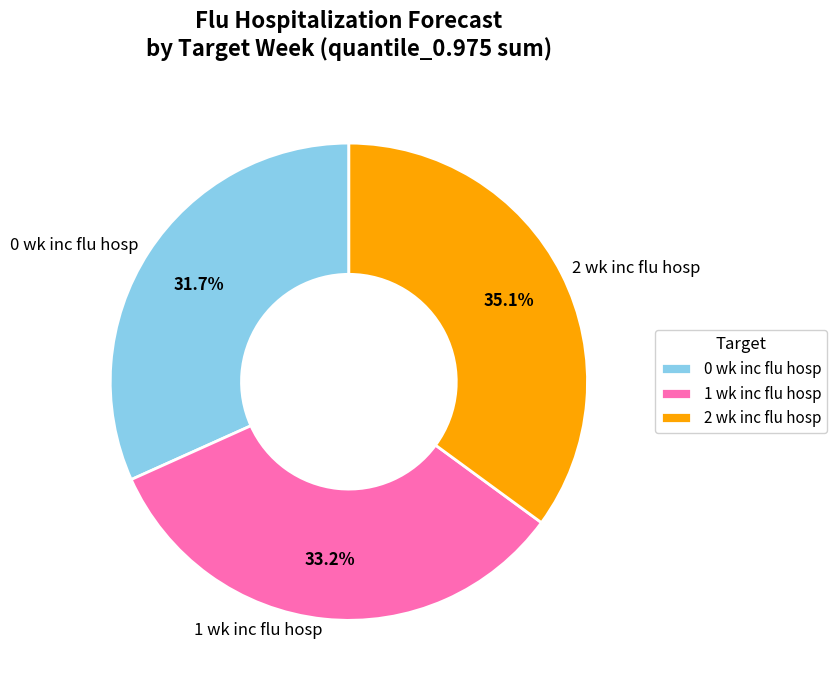

What percentage is NOT represented by 0 wk inc flu hosp?

68.3%